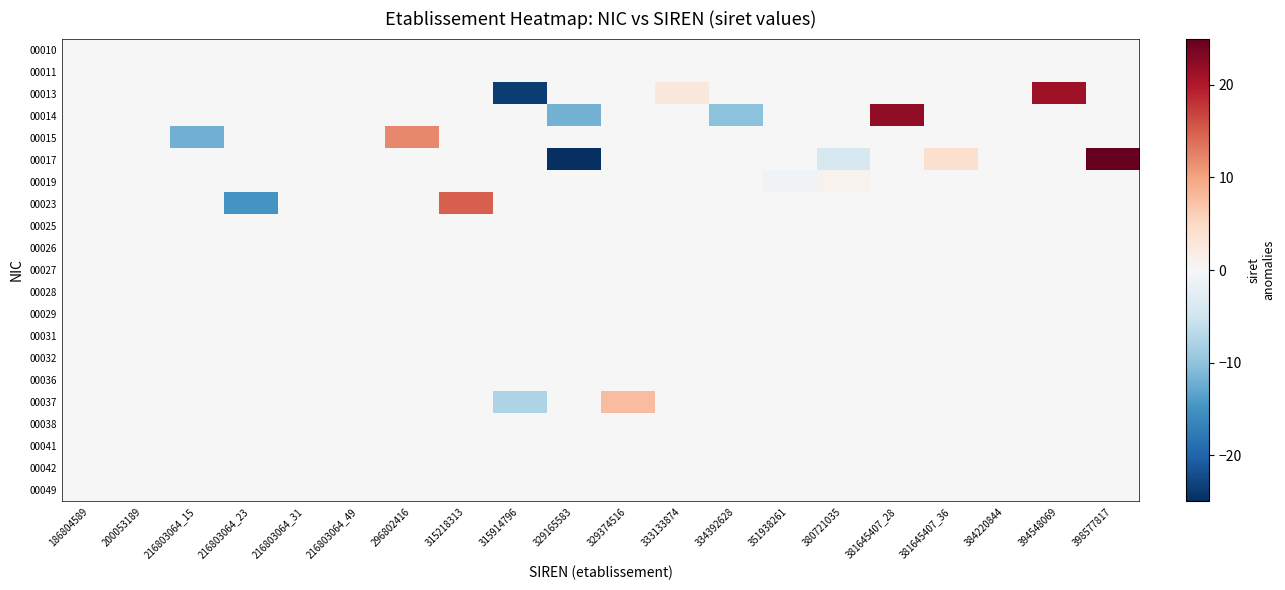

At which category is the sum across all series the highest?

398577817